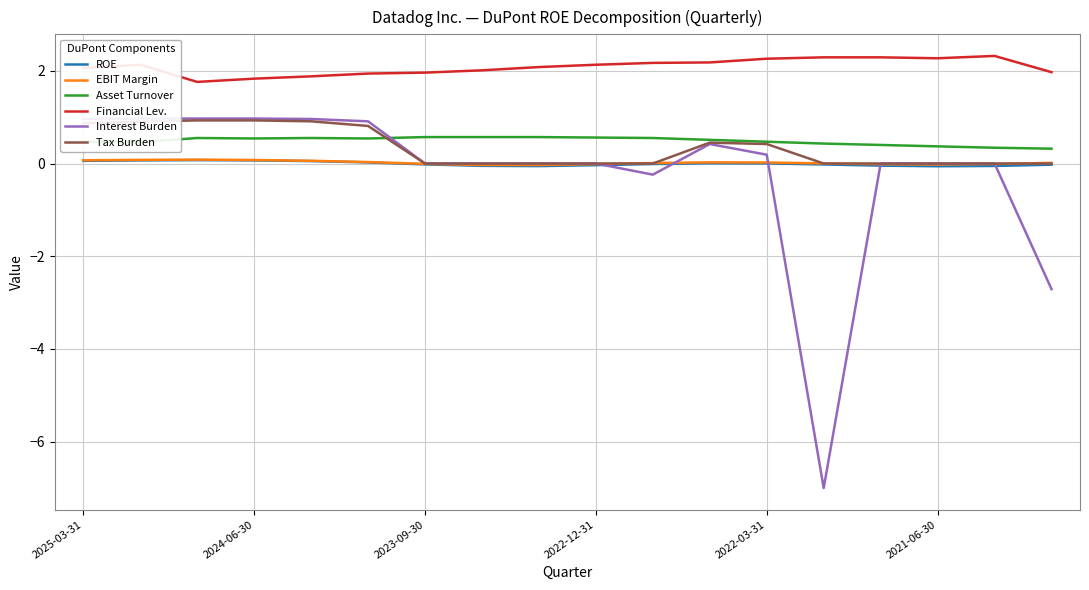

What is the highest value of the Financial Lev. series?

2.3